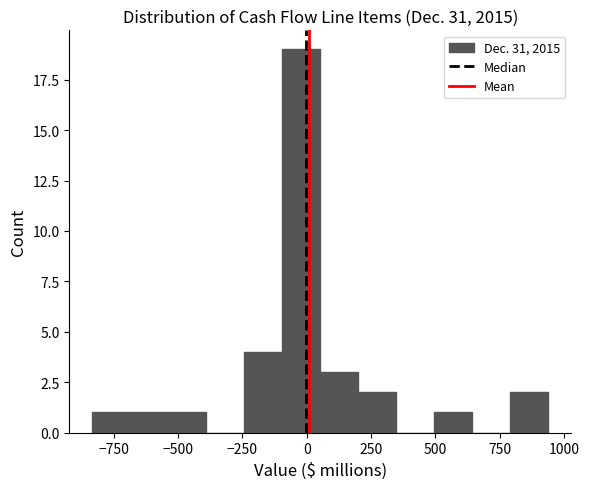

Around what value on the x-axis is the tallest bar? Give the approximate position of its centre, as read against the axis.

0